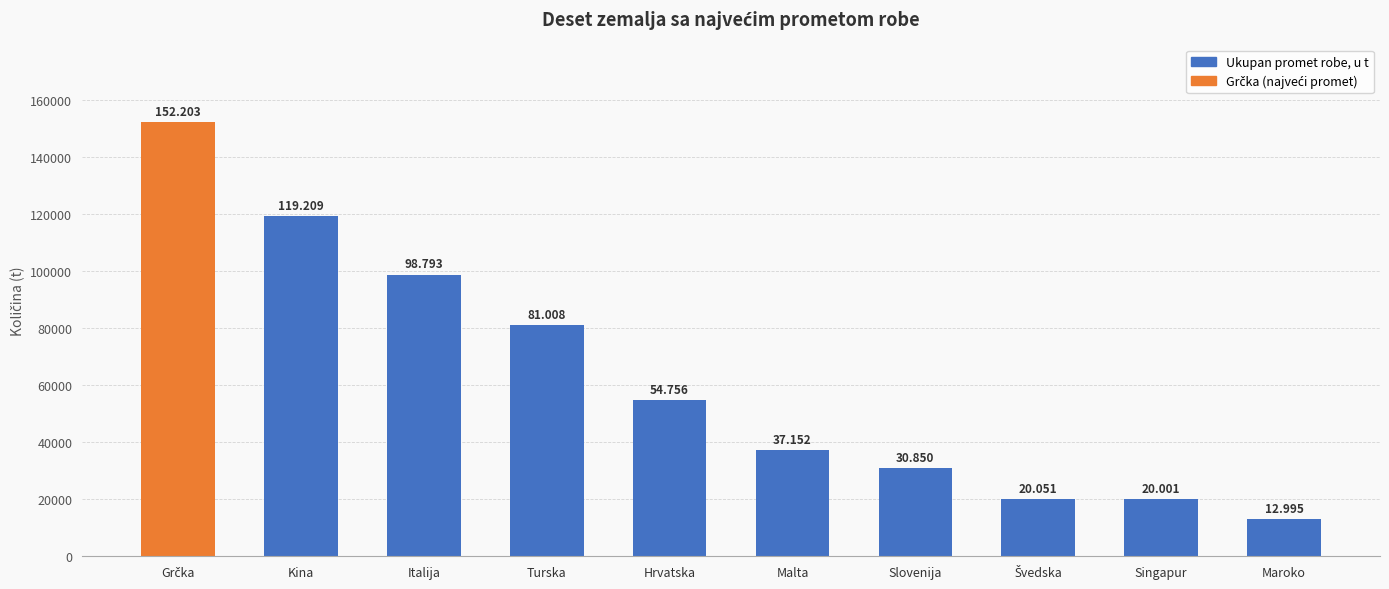

What is the greatest value displayed?

152203